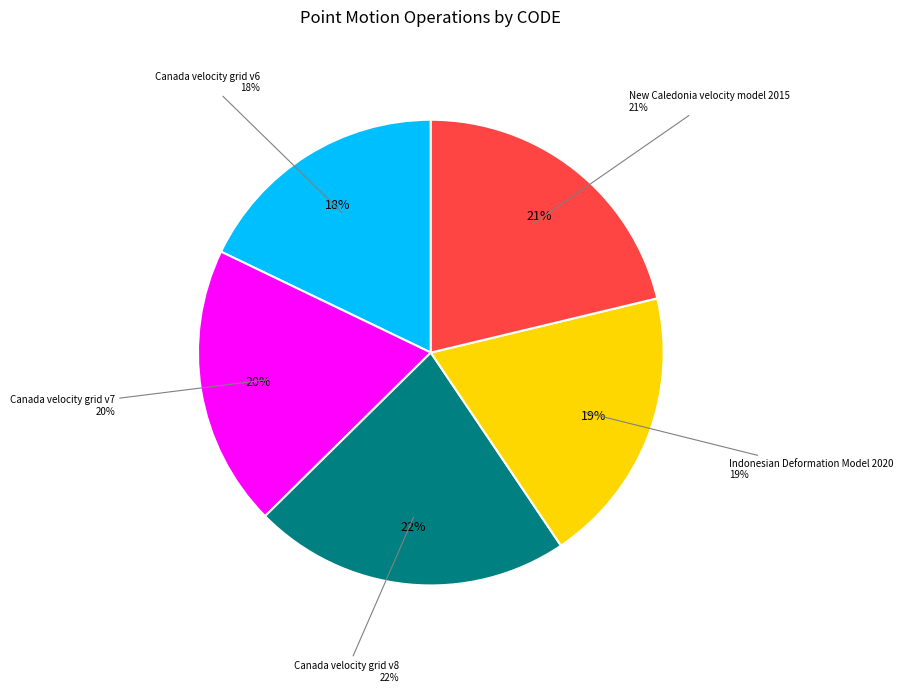

Which category has the smallest portion of the pie?

Canada velocity grid v6